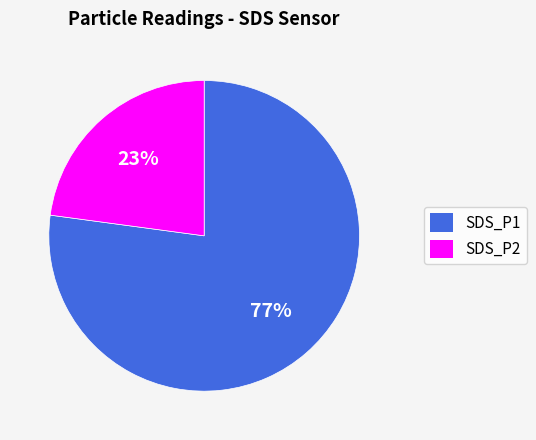

What is the largest slice in the pie chart?

SDS_P1